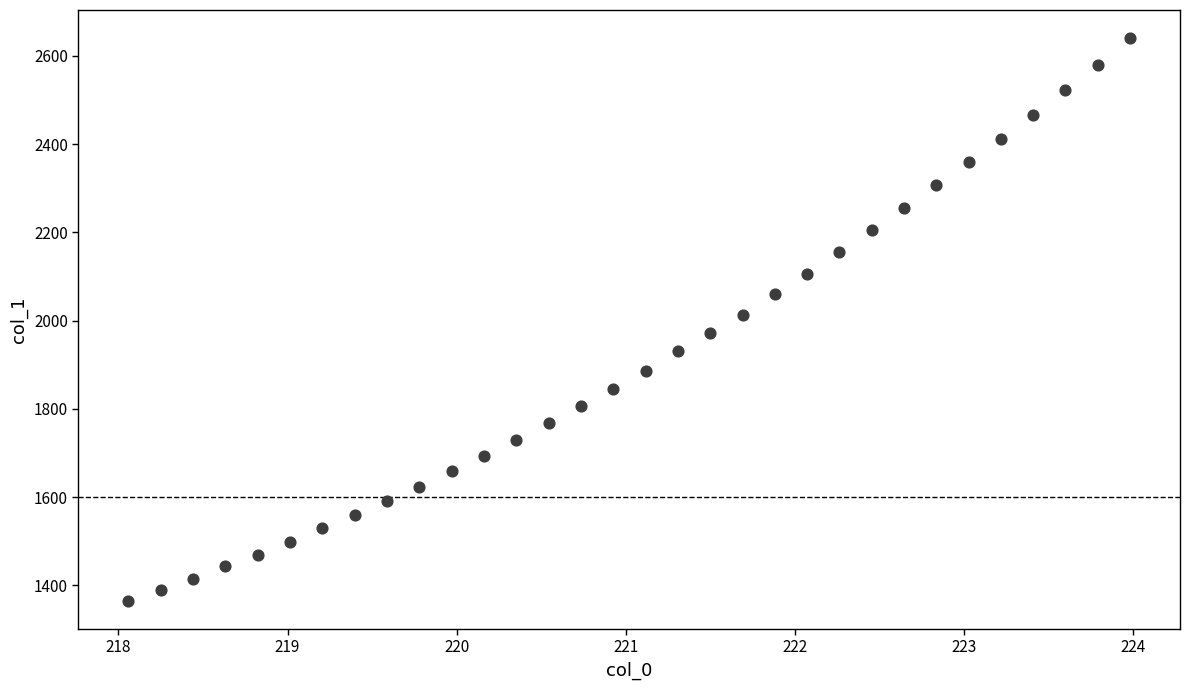

What is the range of X values (max minus min)?

5.9